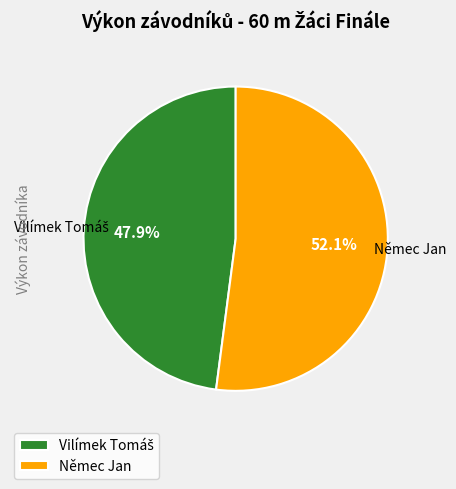

How much of the chart is everything except Němec Jan?

47.9%